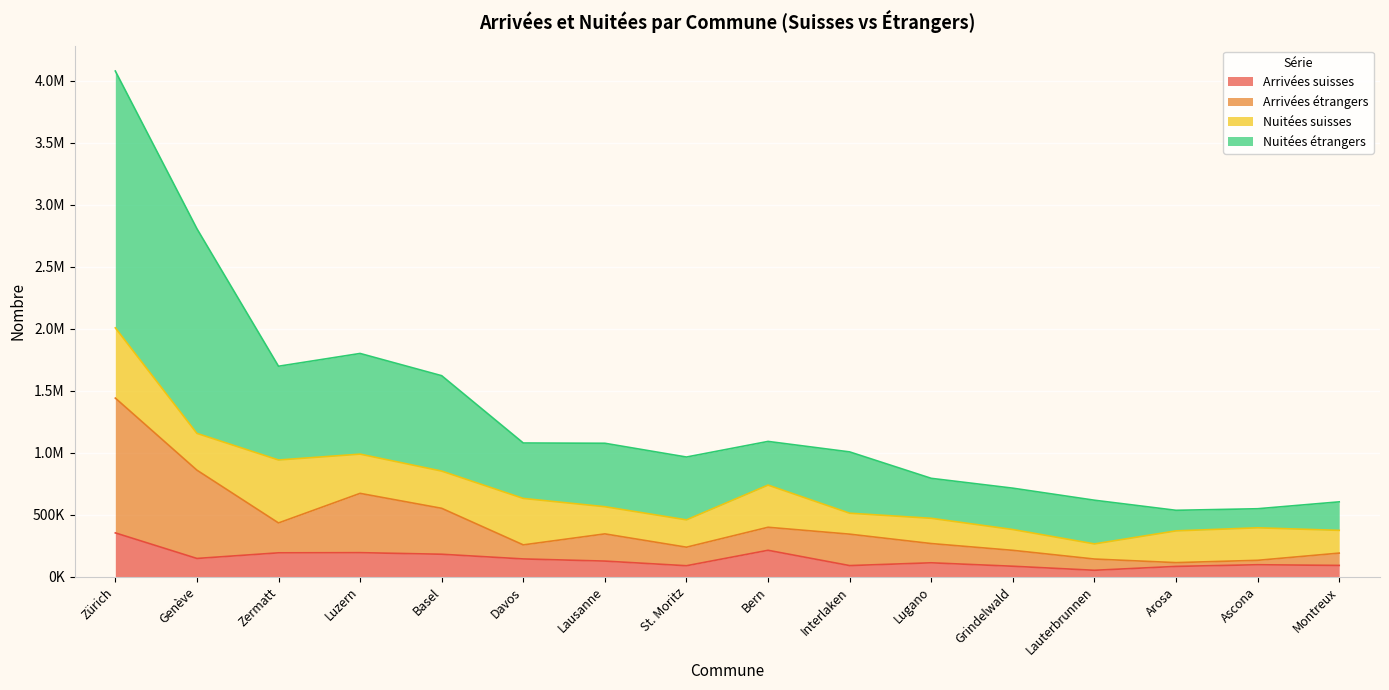

True or false: Arrivées étrangers and Arrivées suisses intersect in this chart.

False